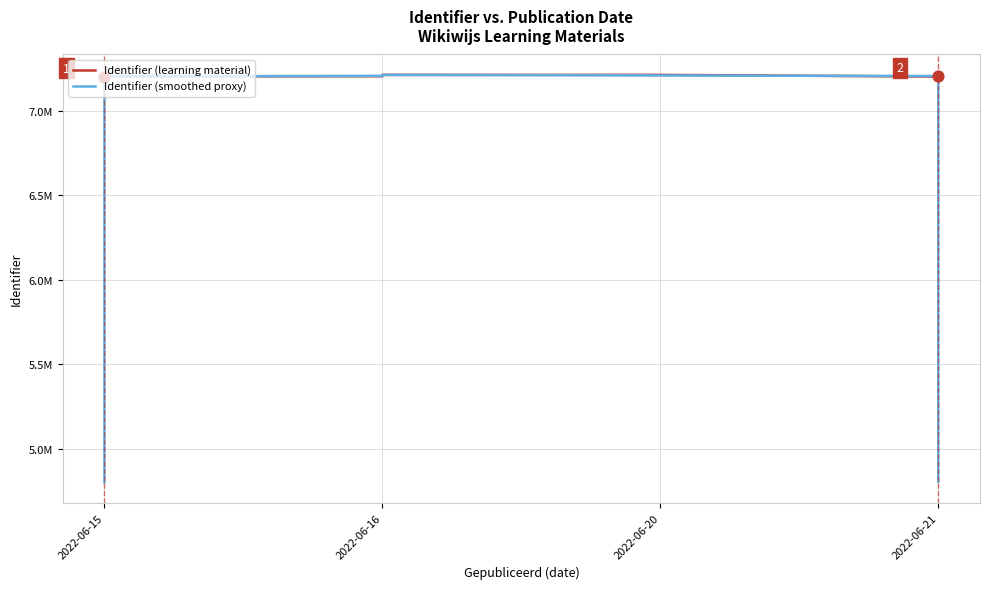

Which series contains the lowest Y value?

Identifier (smoothed proxy)